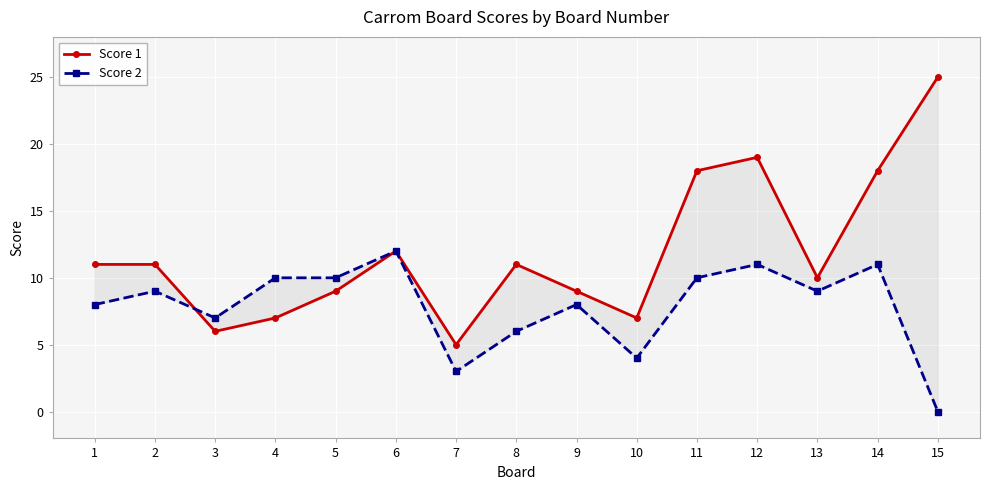

True or false: Score 1 has more than 1 interior local peaks.

True